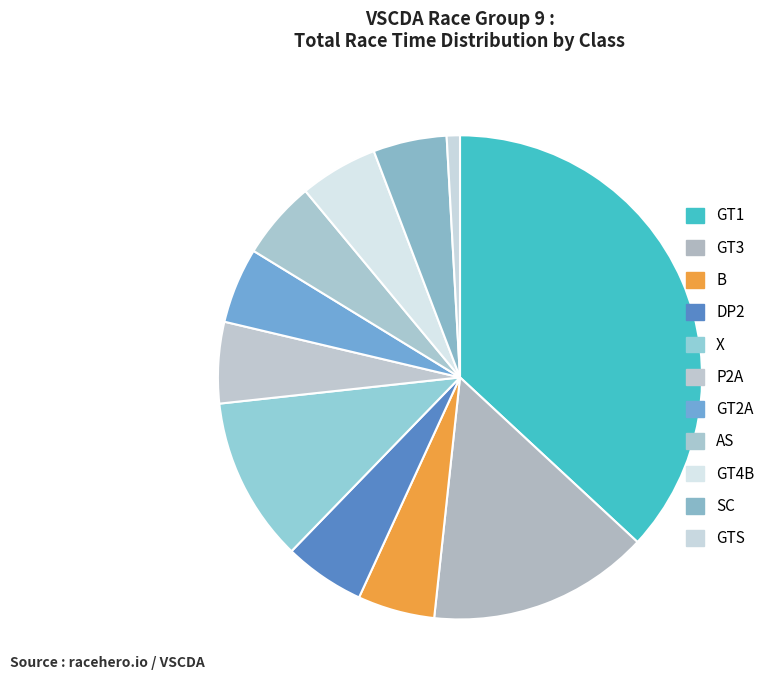

Count the number of slices in the pie.

11